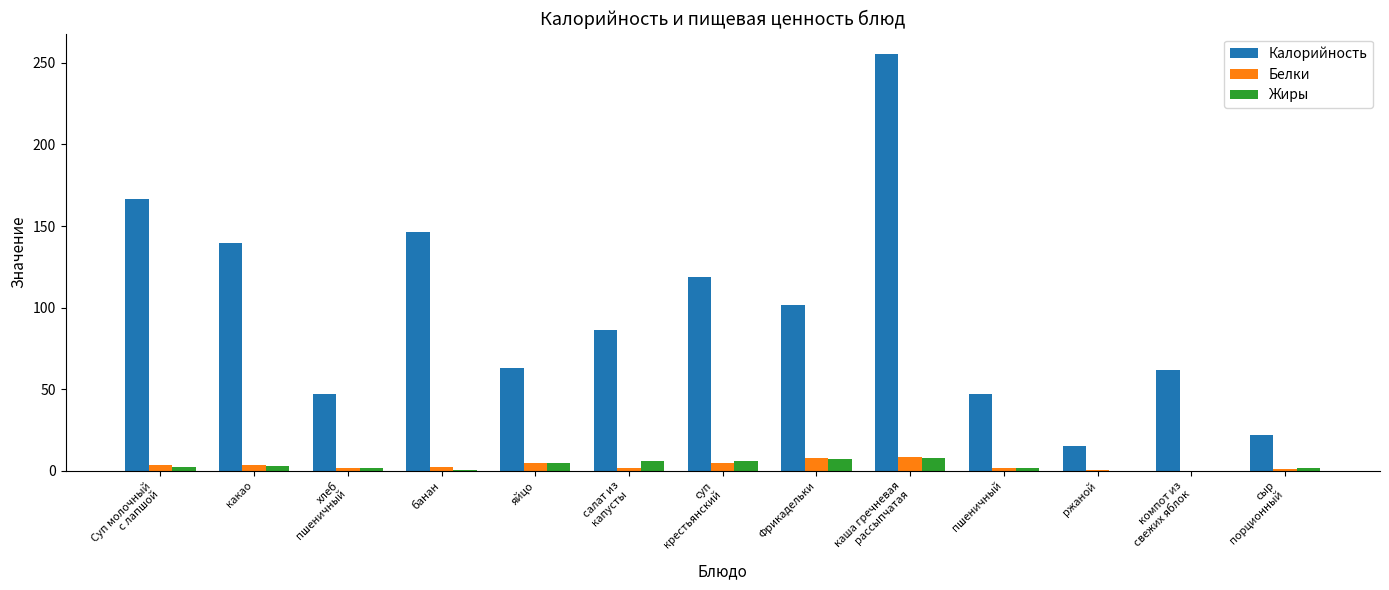

The value of Калорийность at банан is 146.3. True or false?

True